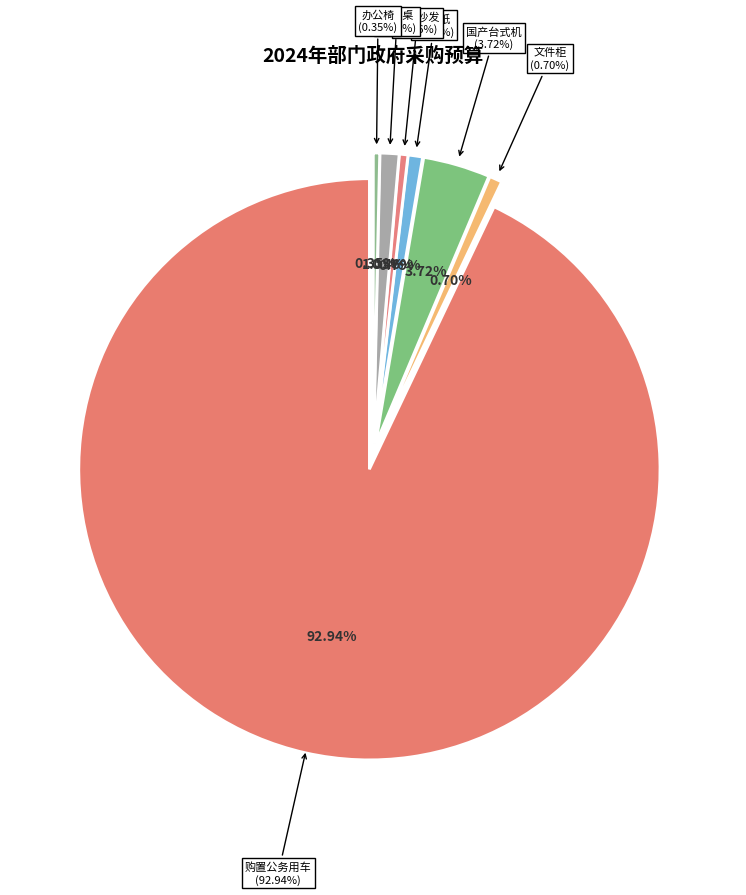

Which category has the biggest portion of the pie?

购置公务用车